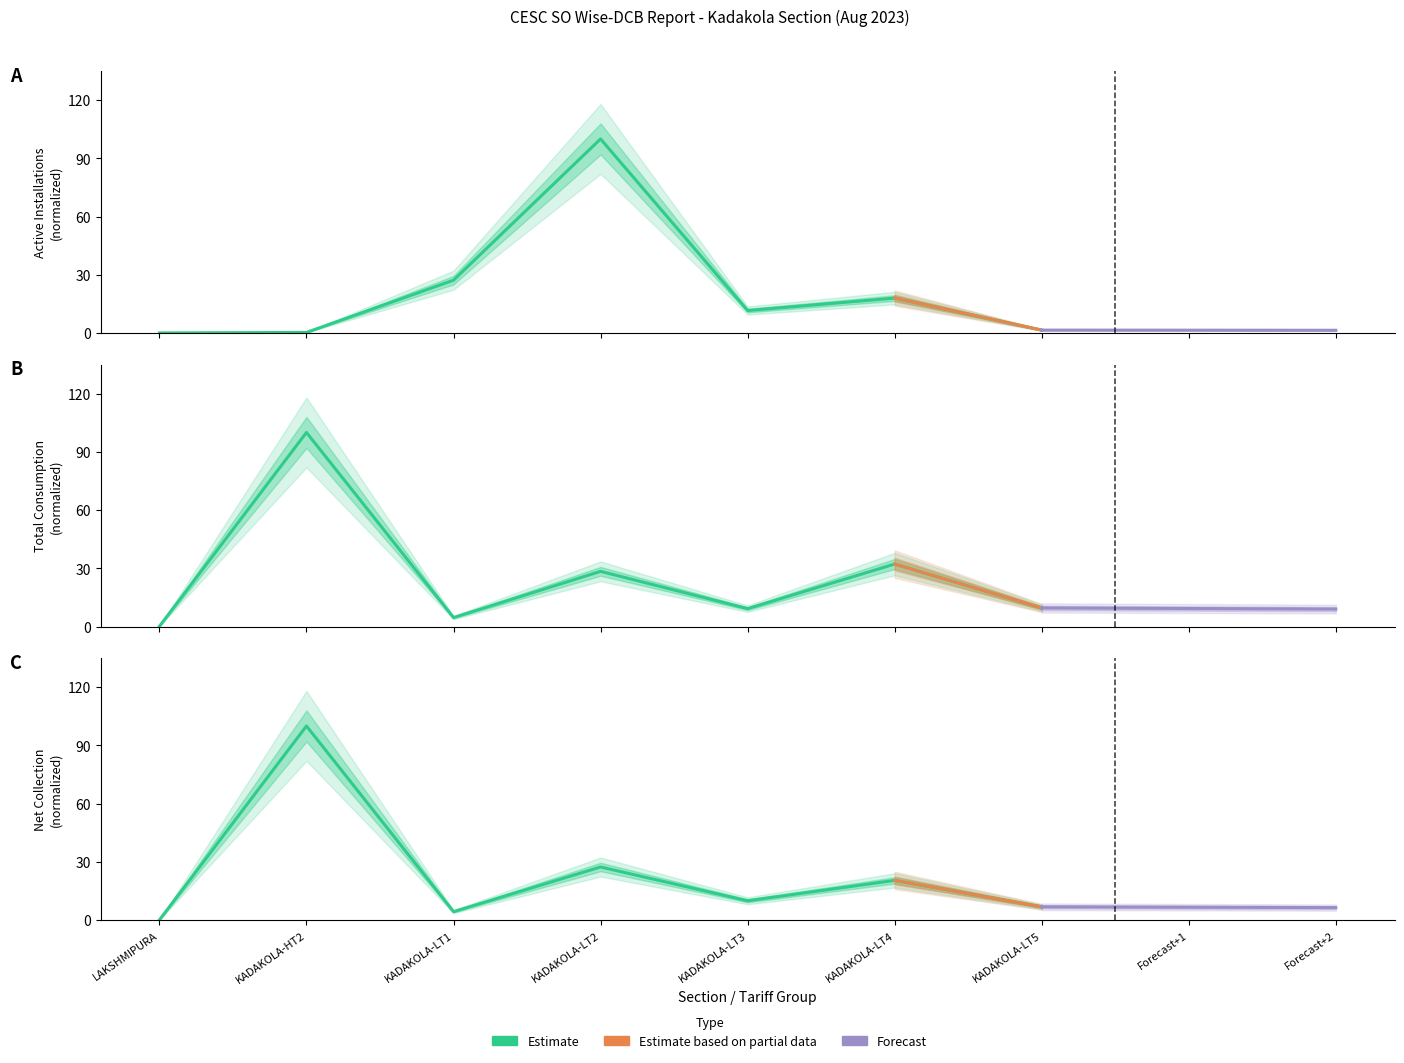

How many times do Net Collection and Total Consumption cross each other?

2